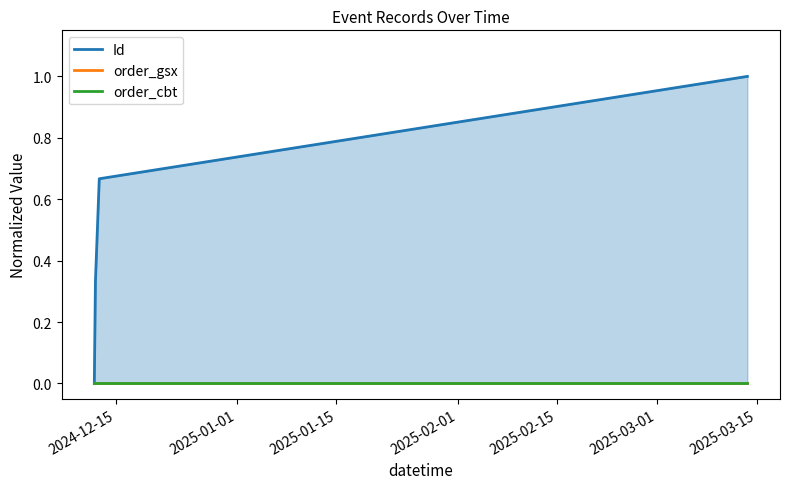

At how many categories does at least one series exceed 0?

3